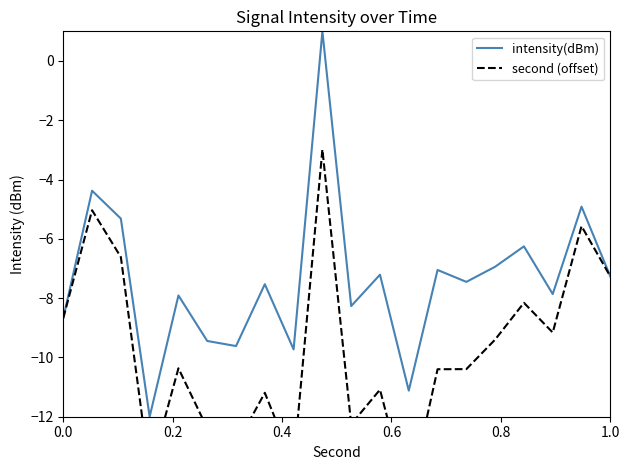

What is the average value of the second (offset) series?

-9.8